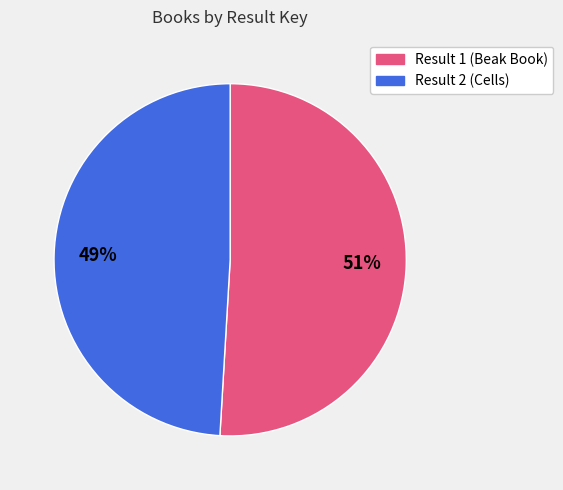

How many segments does this pie chart have?

2